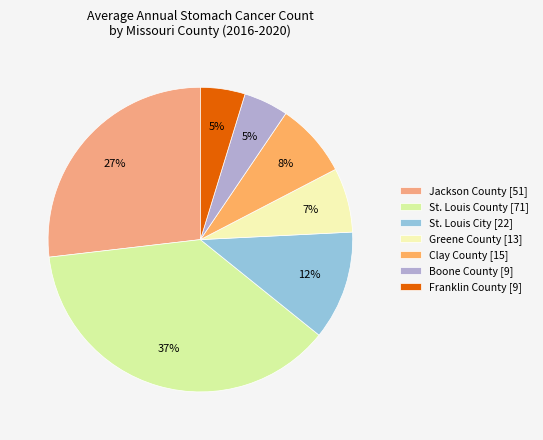

Count the number of slices in the pie.

7